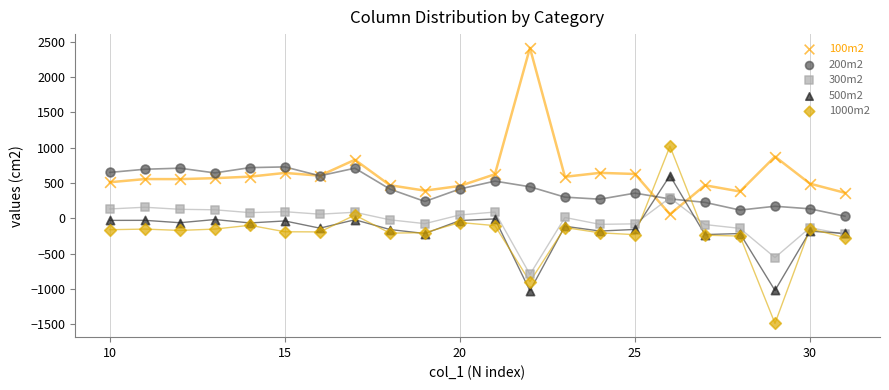

Which series reaches the maximum Y coordinate?

100m2